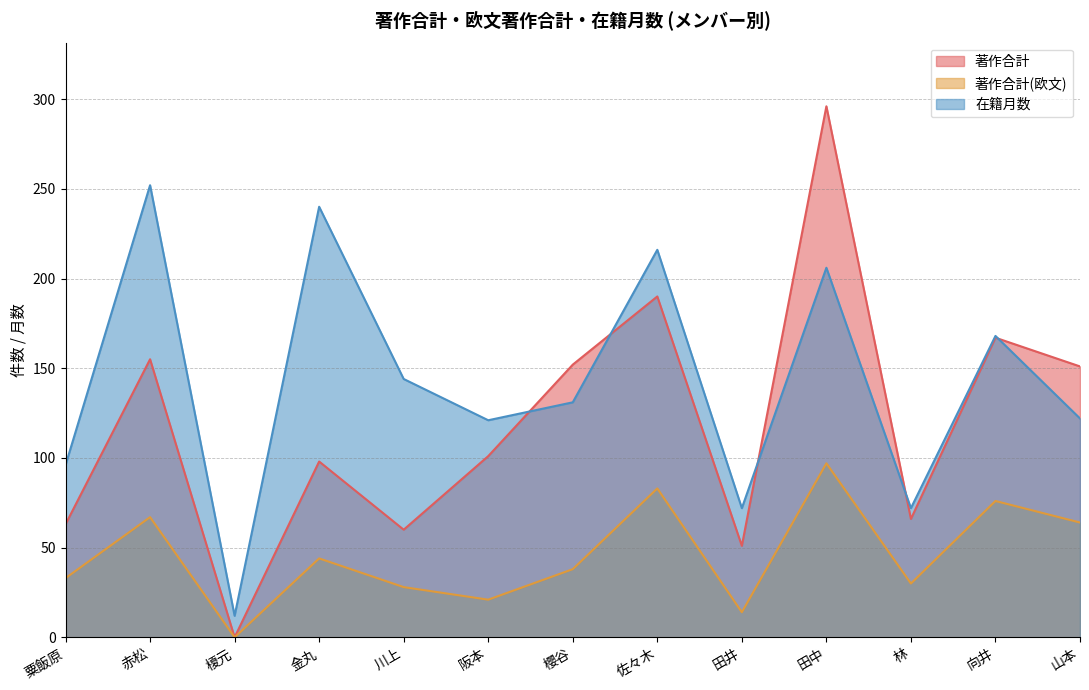

What is the highest value of the 著作合計 series?

296